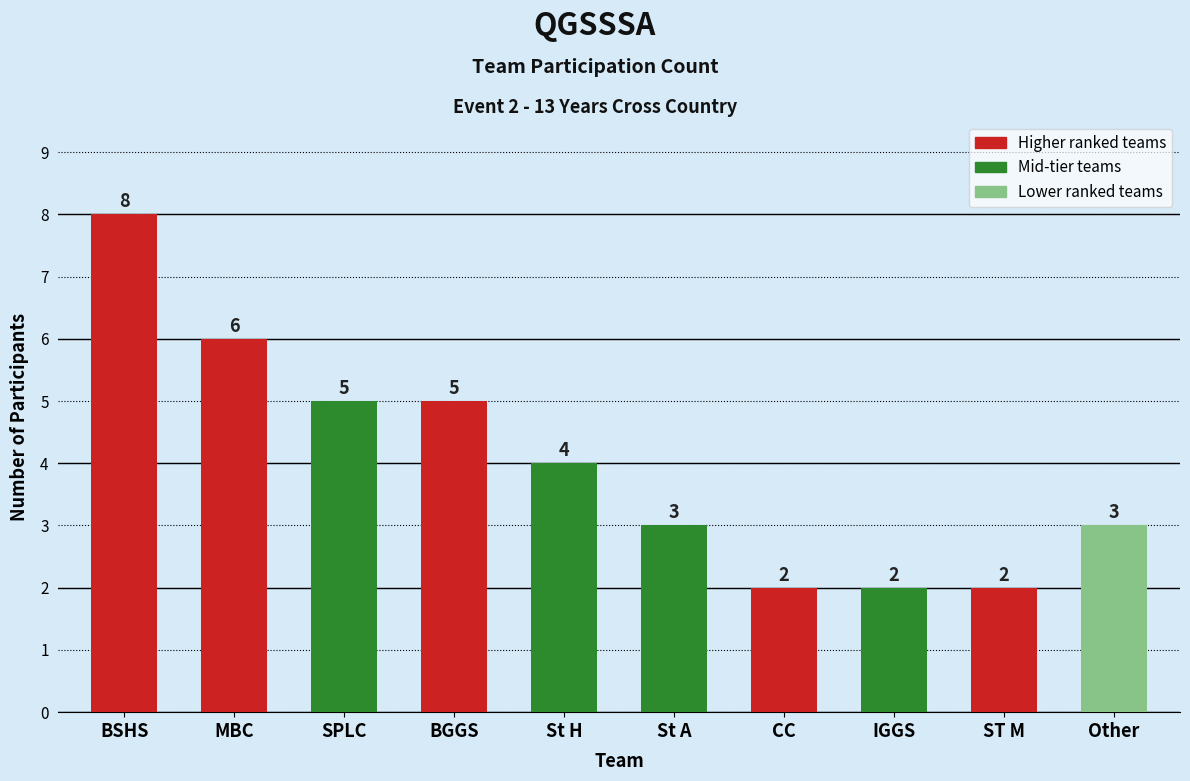

The value at St A is 2. True or false?

False